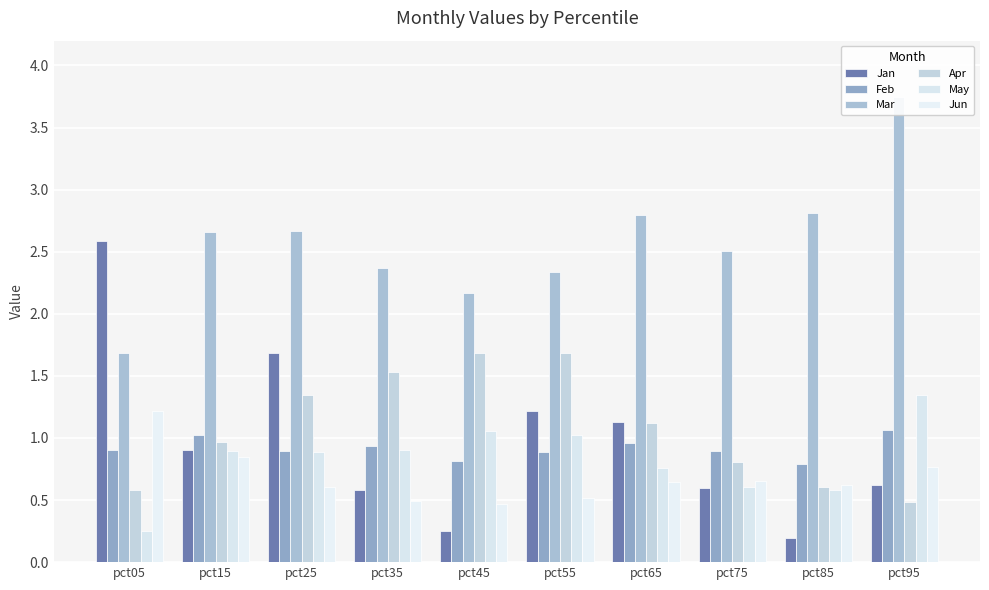

What is the maximum value shown in the chart?

3.7